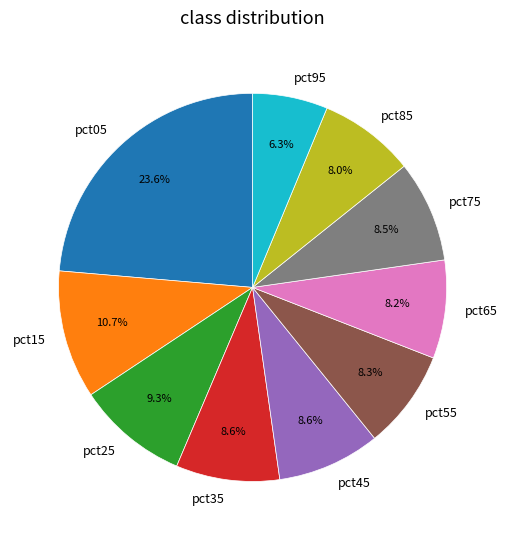

Is there any slice that represents more than half of the pie?

No